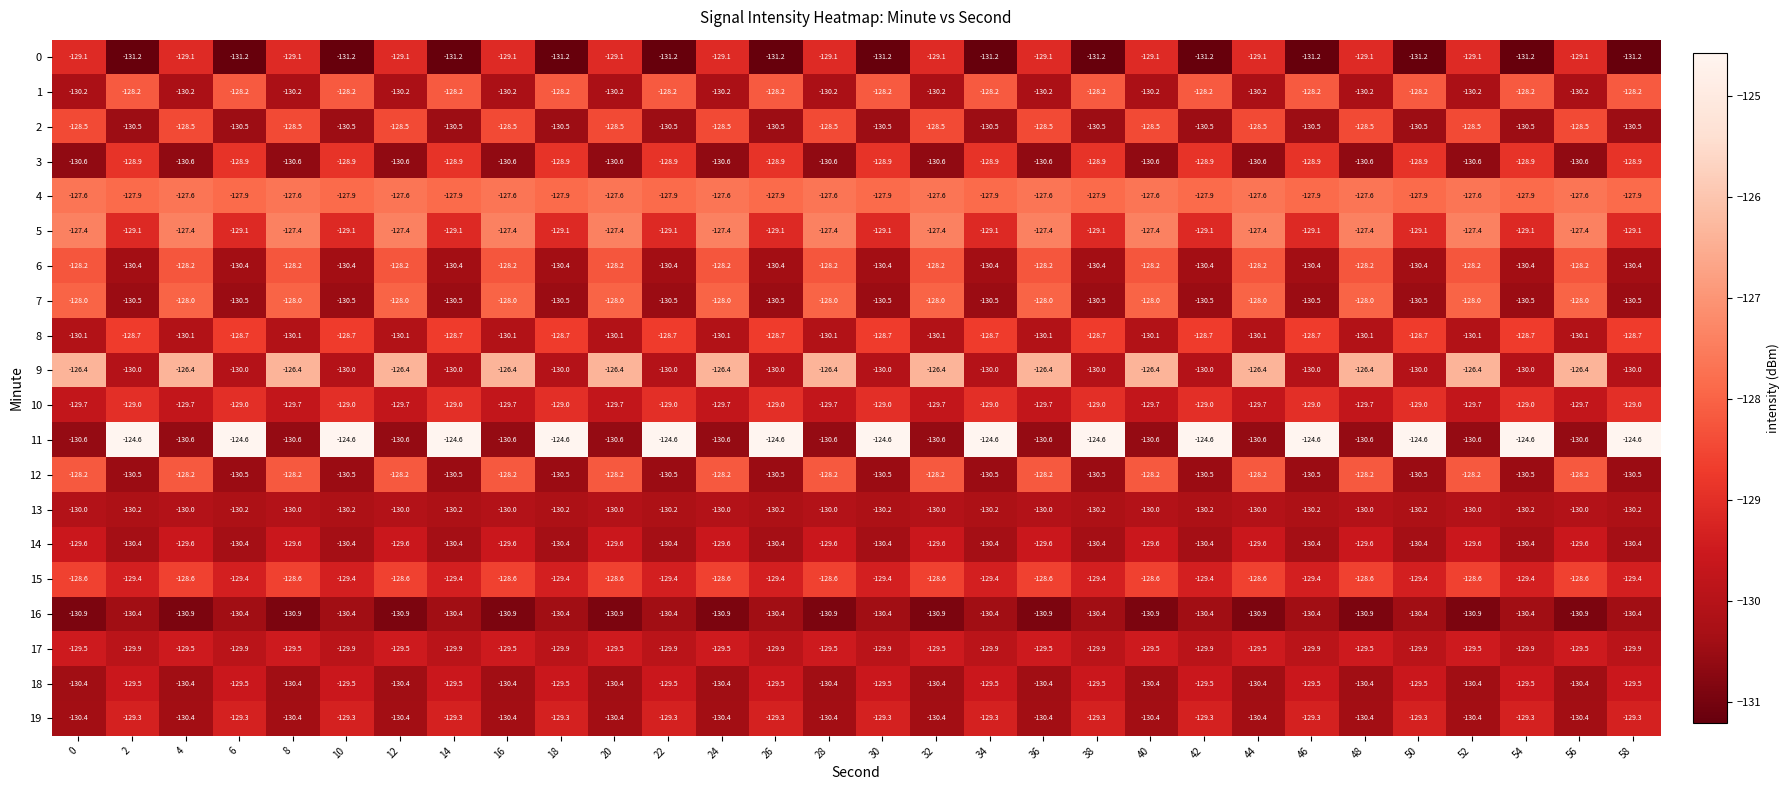

What is the difference between the second highest and second lowest values in the 12 series?

2.3